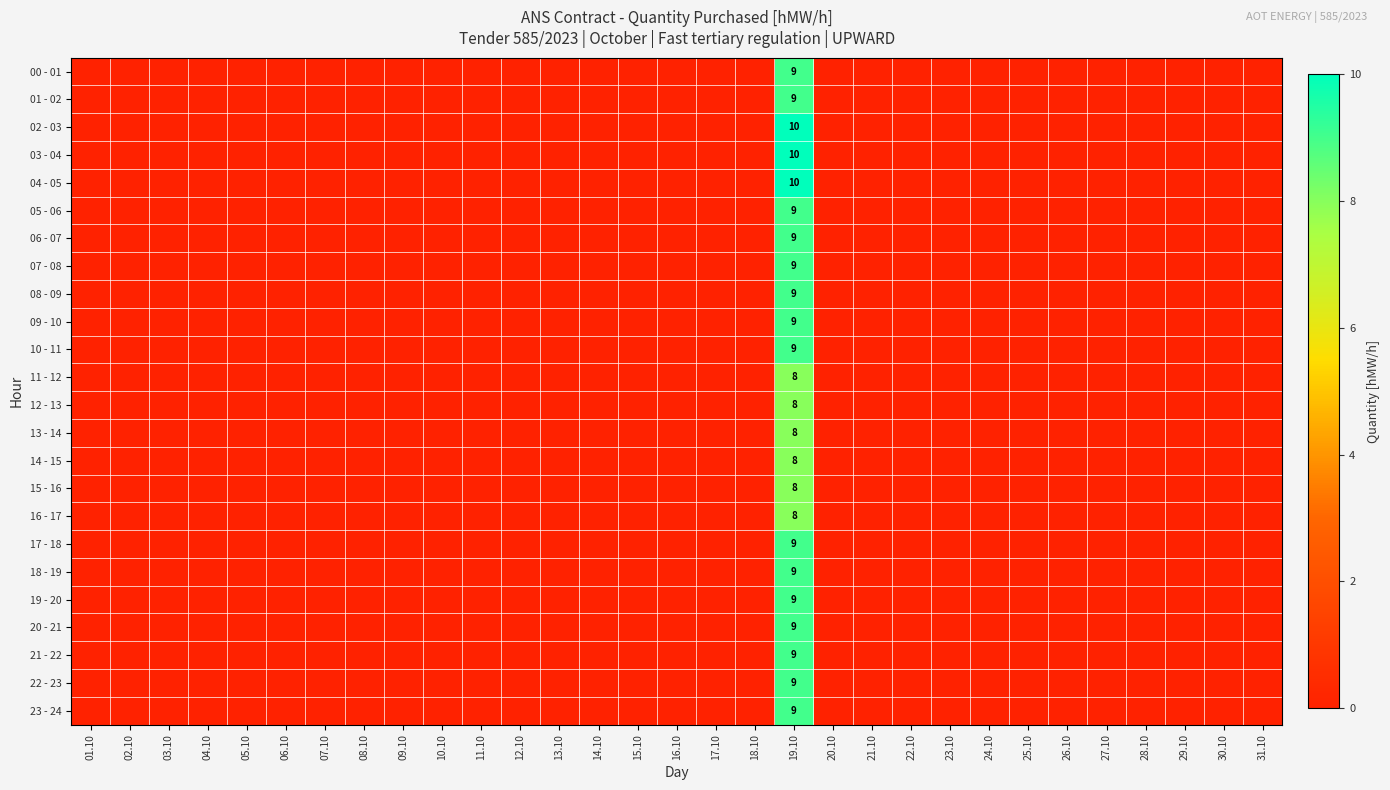

True or false: 15 - 16 has a value of 8 at 19.10.

True